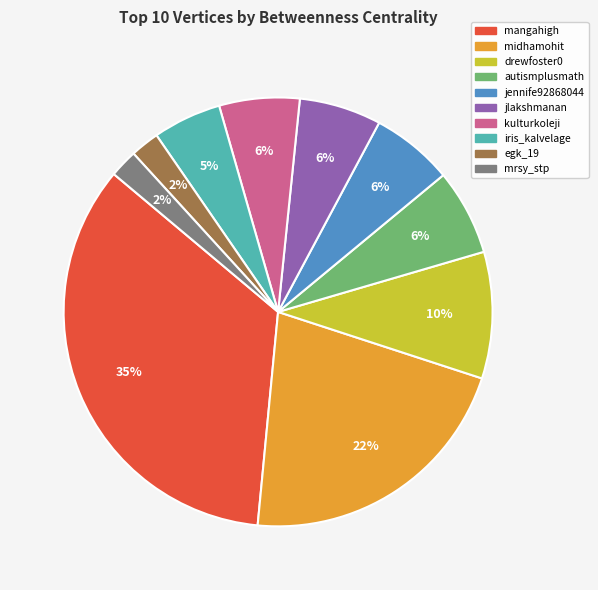

Combined, do drewfoster0 and jlakshmanan account for over 50%?

No